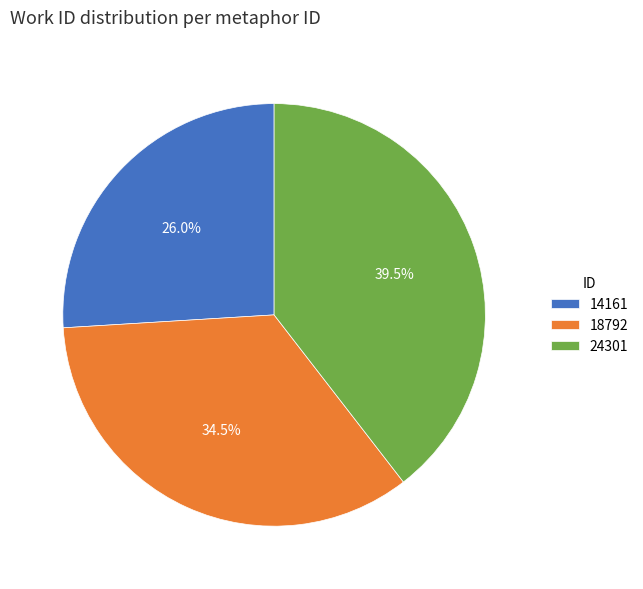

Count the number of slices in the pie.

3